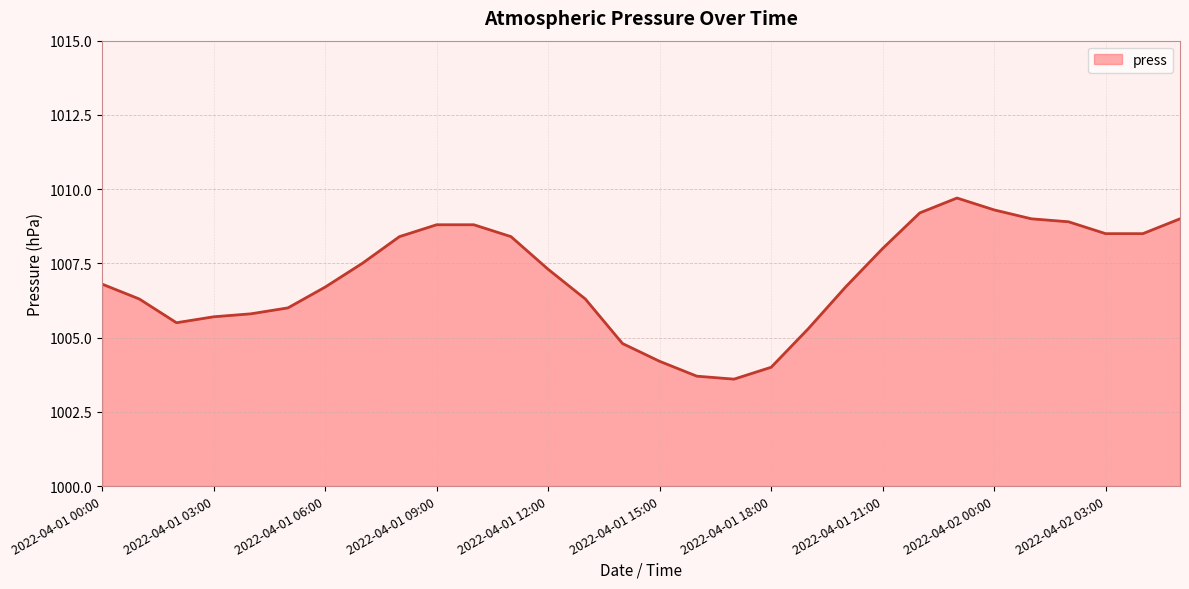

What is the smallest value displayed?

1003.6